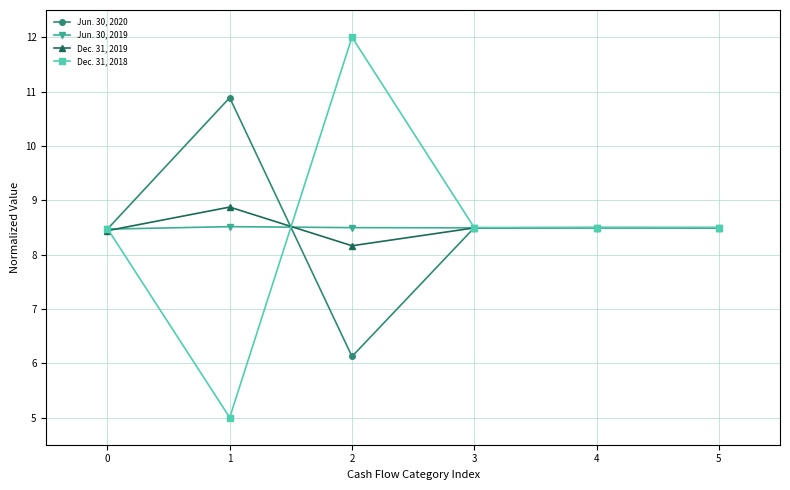

What is the value of the Dec. 31, 2019 point at the 4th from the left?

8.5